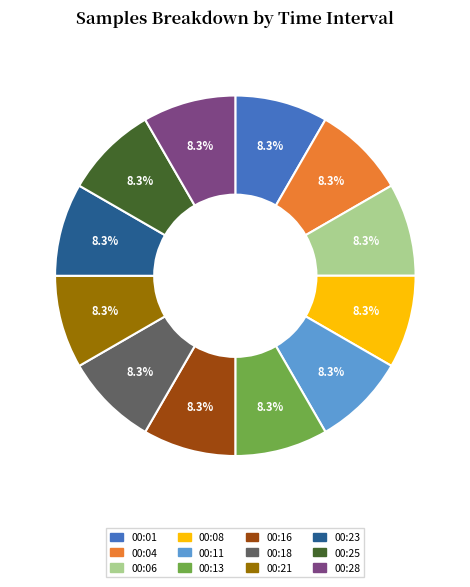

How many segments does this pie chart have?

12